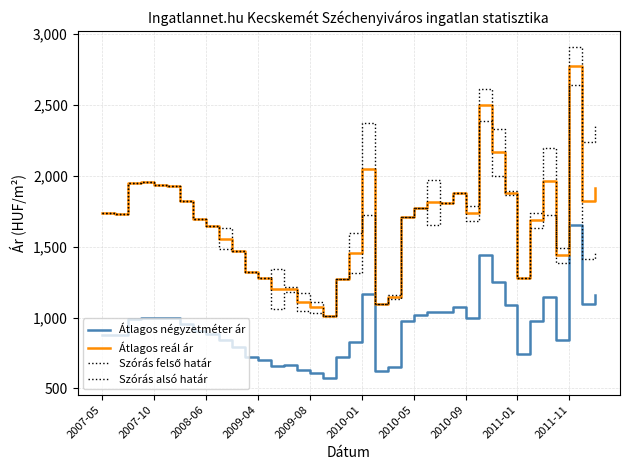

True or false: Átlagos négyzetméter ár and Szórás alsó határ intersect in this chart.

False